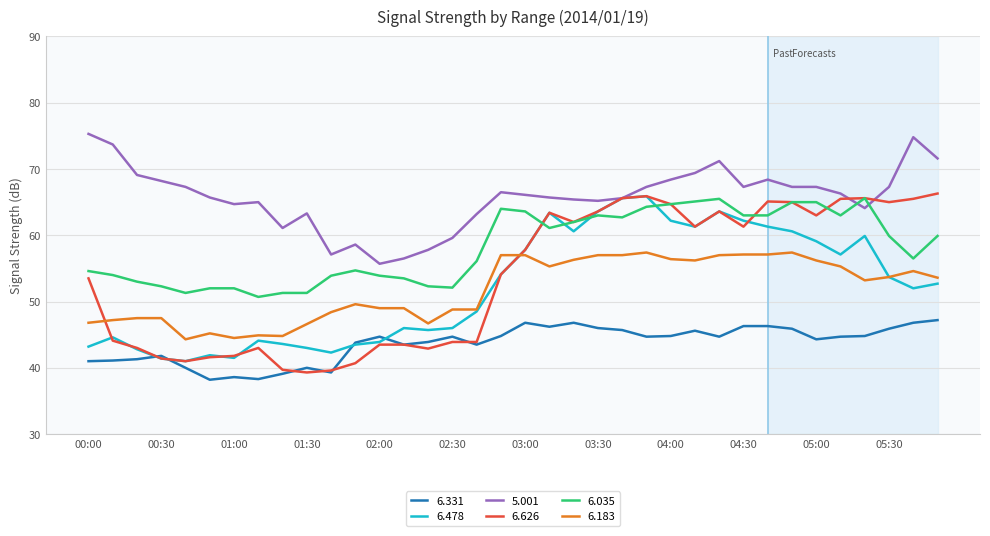

Which series has the widest spread of values?

6.626